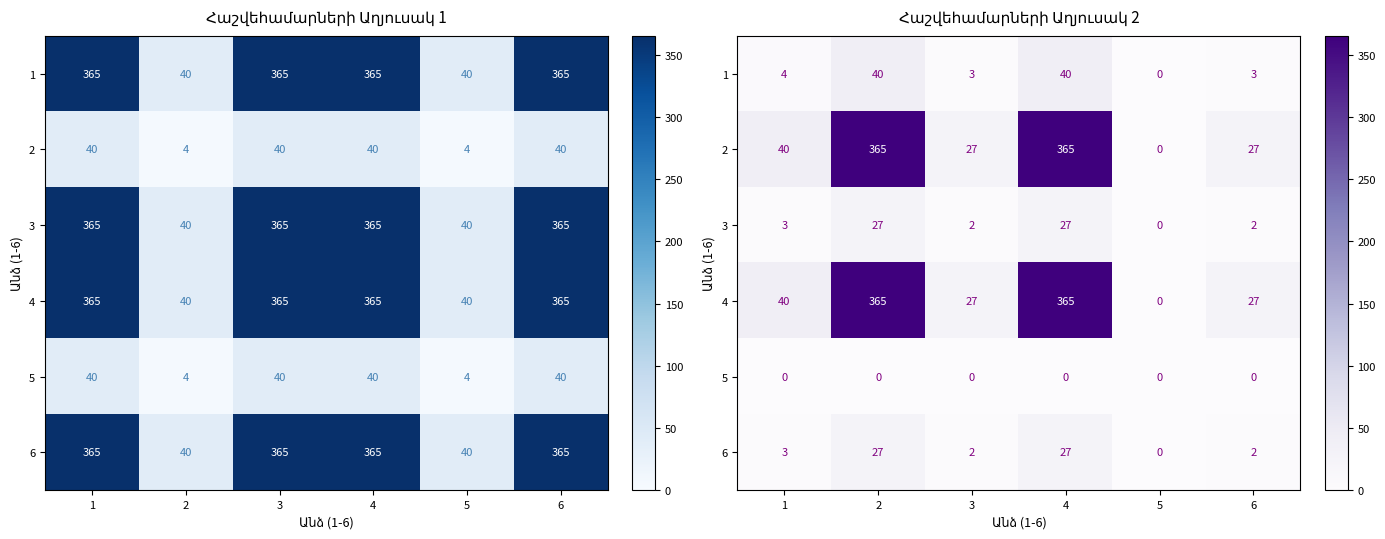

What is the sum of the 2 values at 2 and 4?

730.0